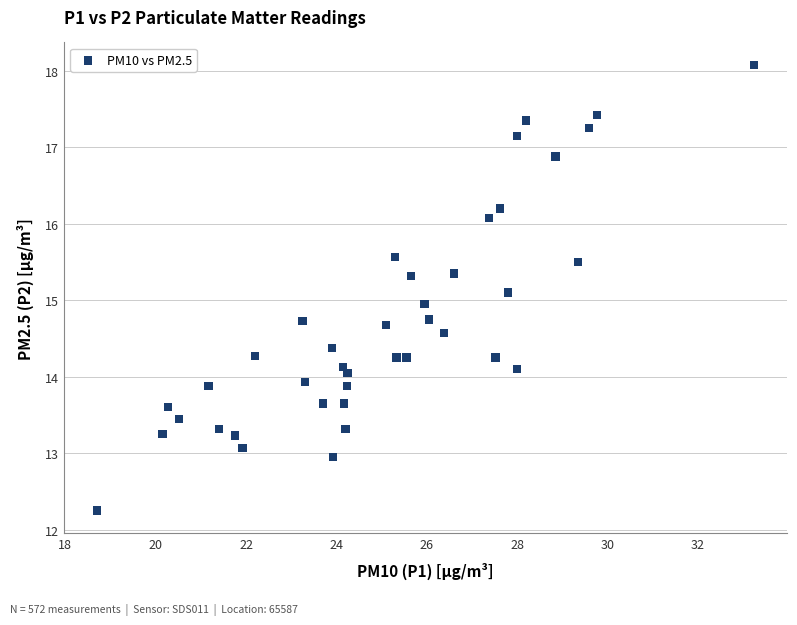

What is the range of X values (max minus min)?

14.6